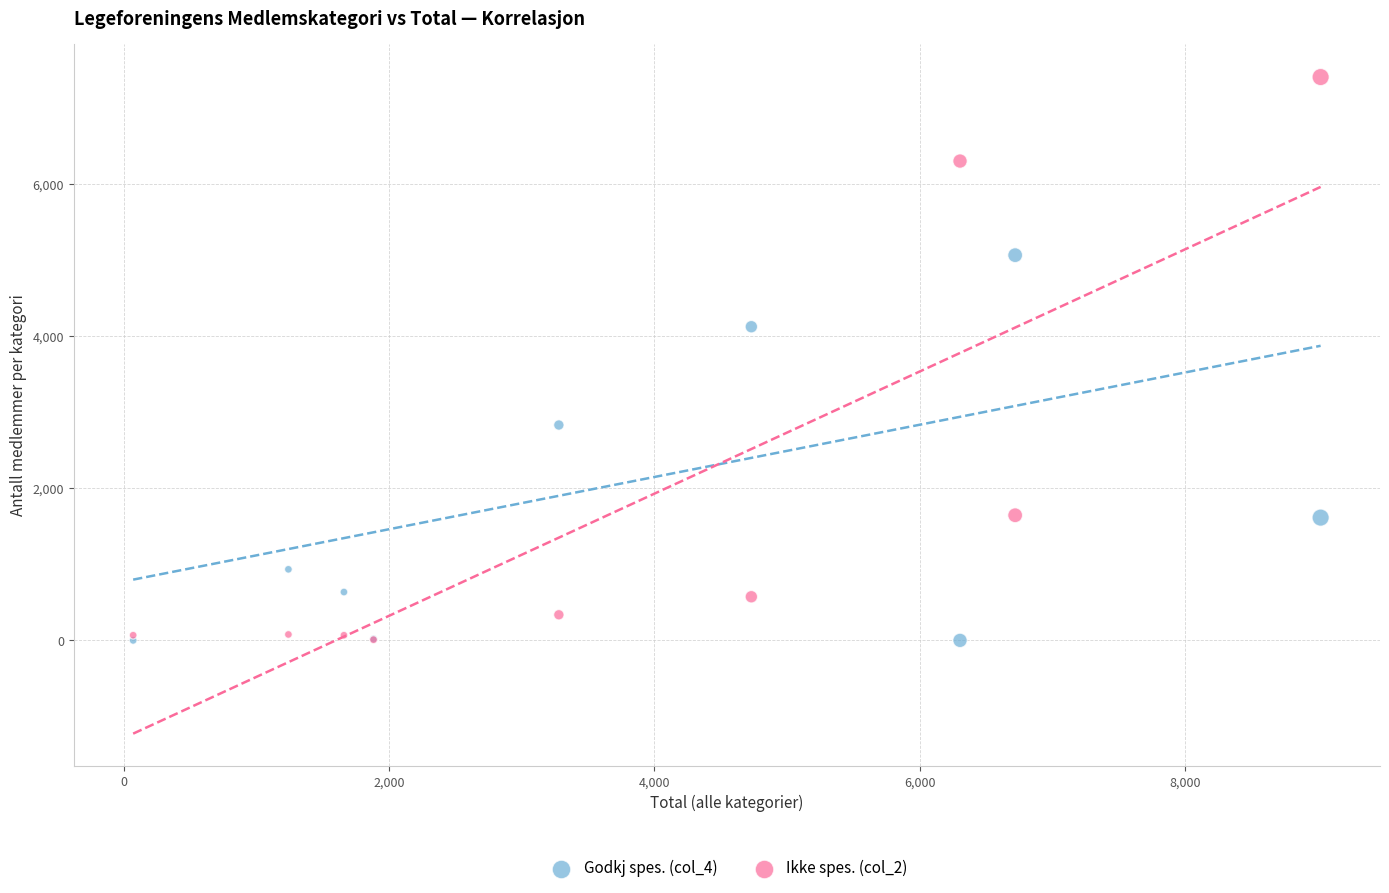

Across all series, what Y value is closest to 3705?

4126